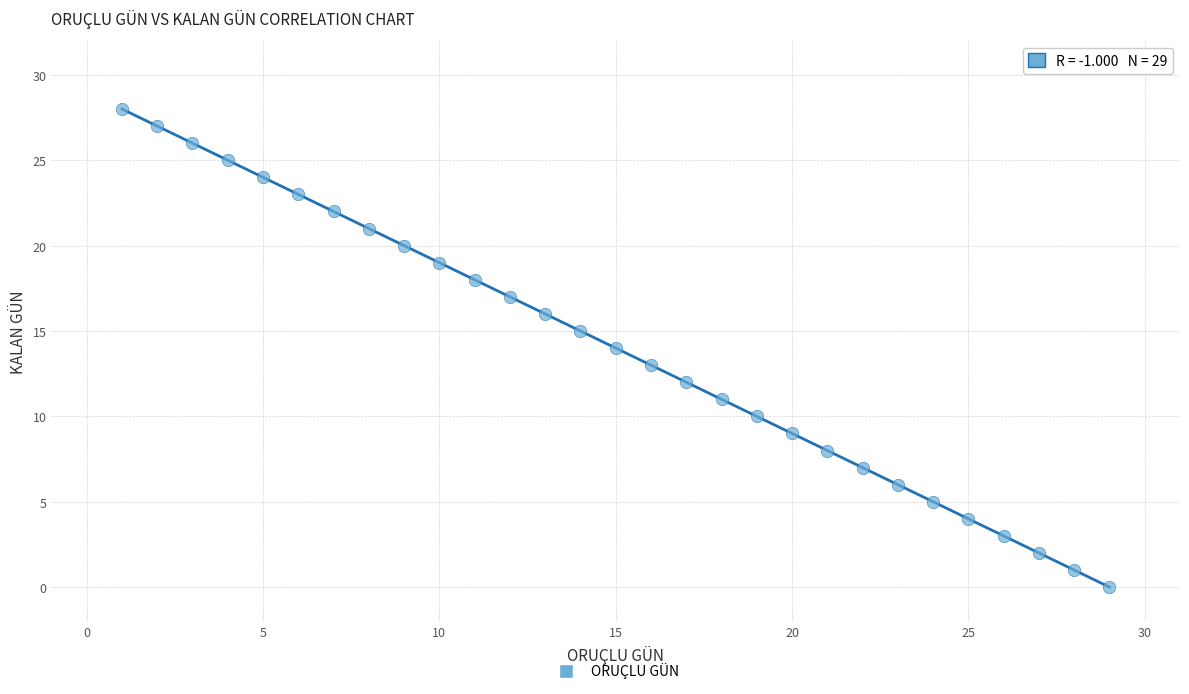

What is the range of Y values (max minus min)?

28